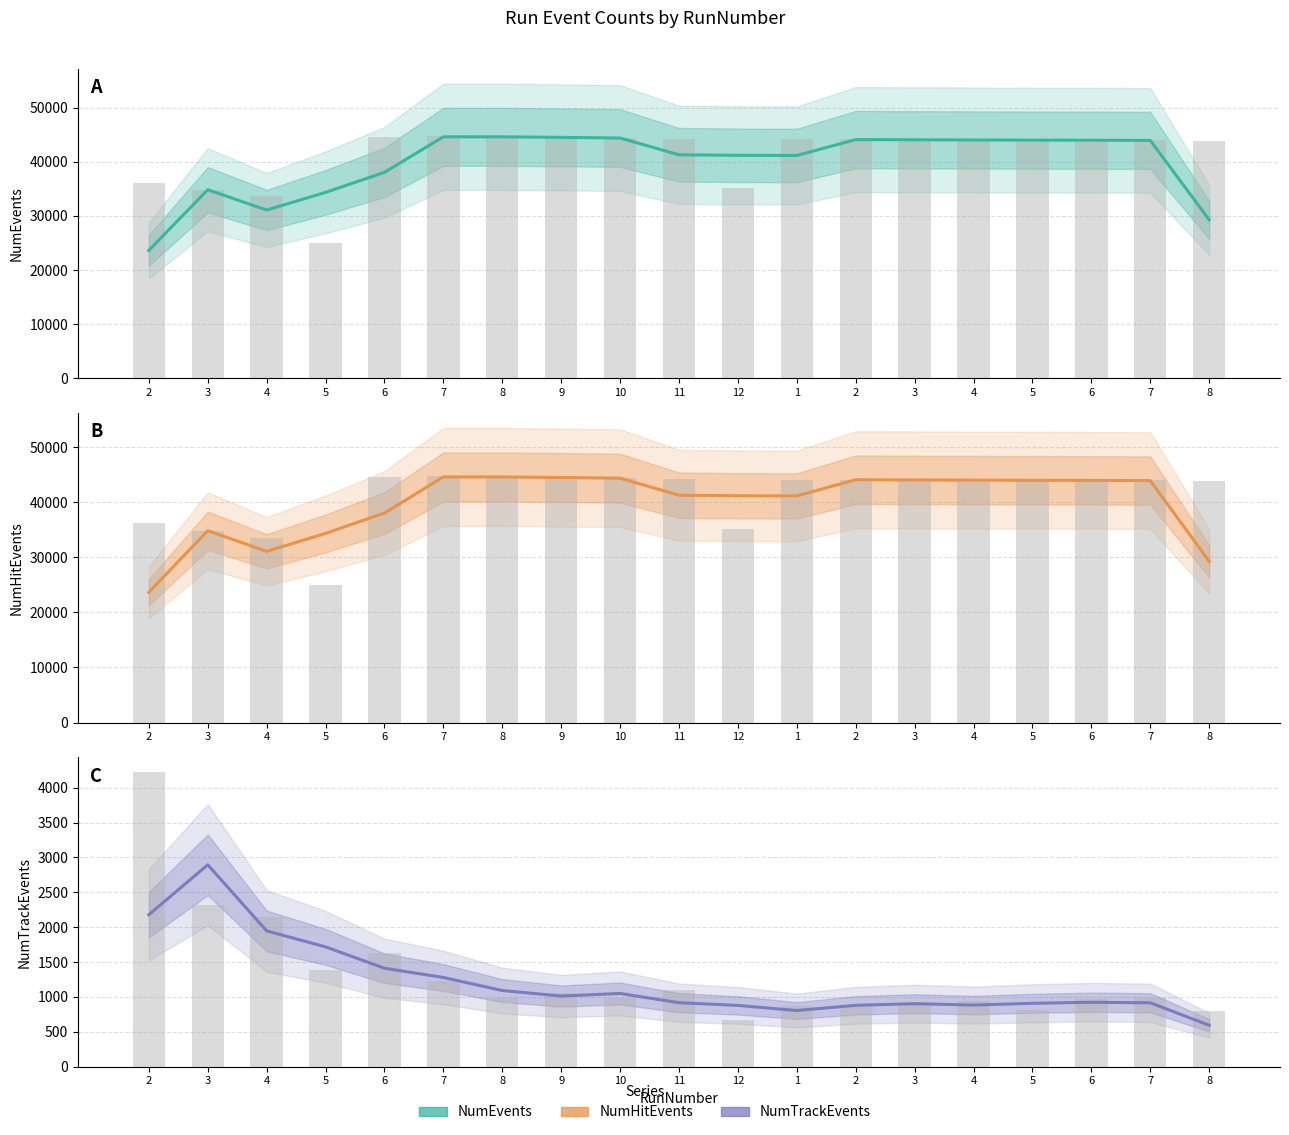

What is the difference between the maximum and minimum values in the NumHitEvents series?

20944.7